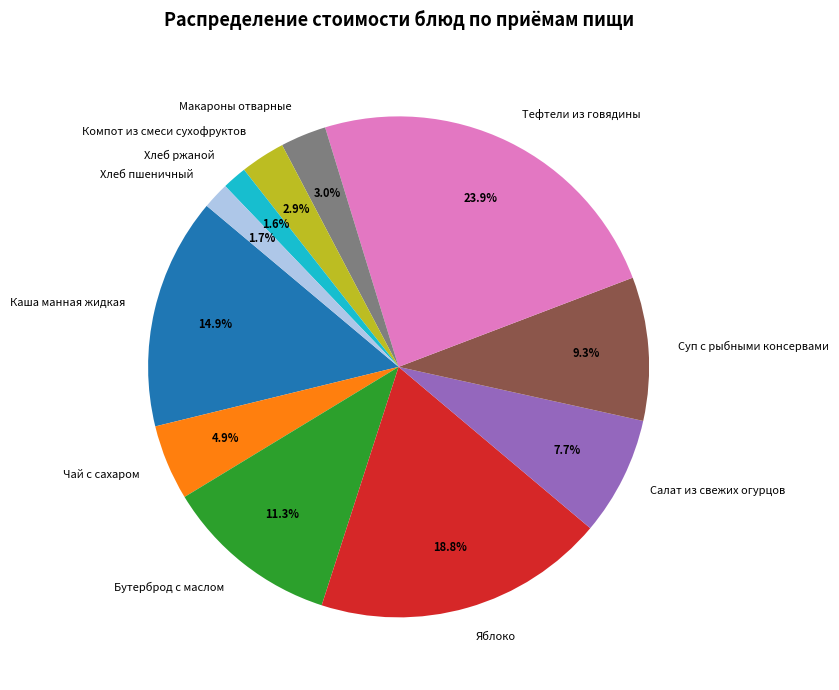

To the nearest percent, what portion does Бутерброд с маслом represent?

11%